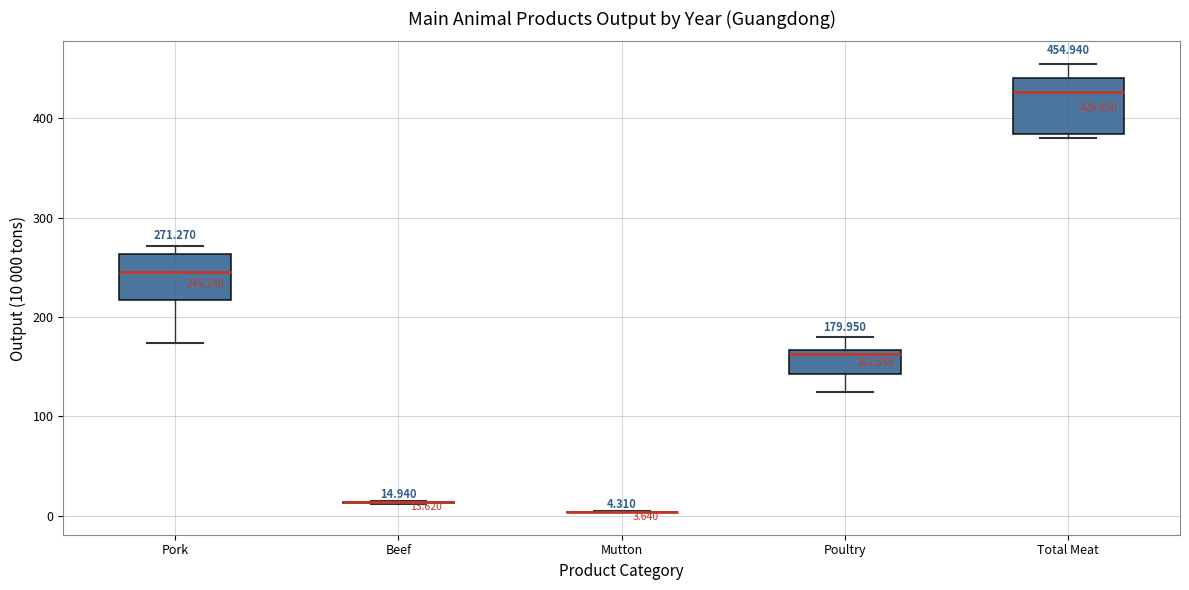

Which box is the tallest, from its lower edge to its upper edge?

Total Meat